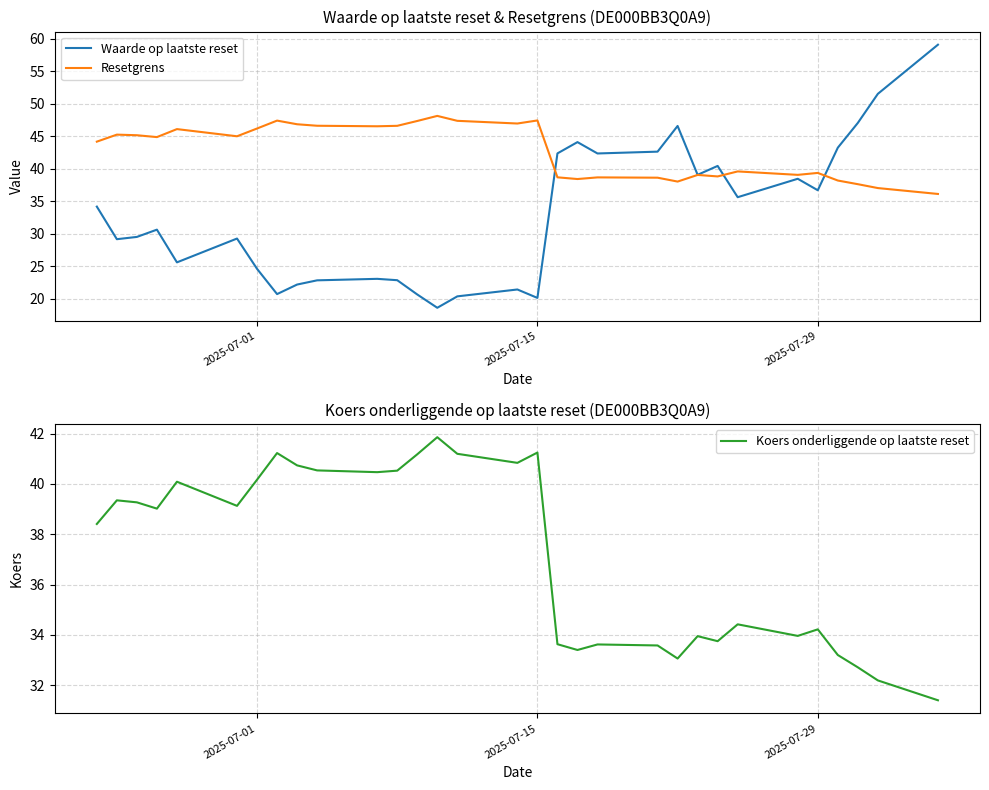

Count the number of data series in this chart.

3